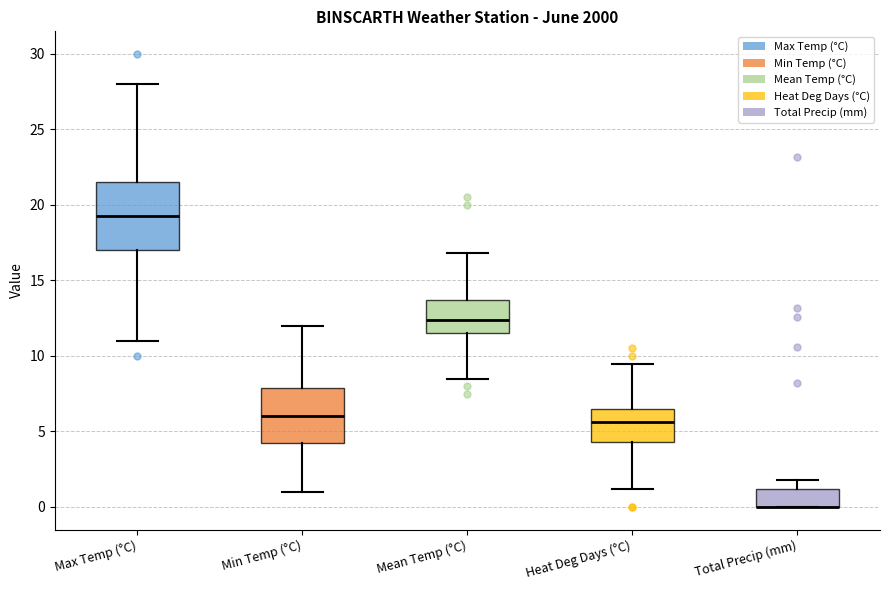

Reading left to right, transcribe this box plot: for each box, give where its median line is, the range the box spans, and where its two whiskers end, as read against the y-axis. The values are not printed on the chart, so give them approximately, as read against the axis.

Max Temp (°C): median 19.5, box 17.0 to 21.5, whiskers 11.0 to 28.0
Min Temp (°C): median 6.0, box 4.5 to 8.0, whiskers 1.0 to 12.0
Mean Temp (°C): median 12.5, box 11.5 to 13.5, whiskers 8.5 to 17.0
Heat Deg Days (°C): median 5.5, box 4.5 to 6.5, whiskers 1.0 to 9.5
Total Precip (mm): median 0.0 (drawn on the box's lower edge), box 0.0 to 1.0, whiskers 0.0 to 2.0